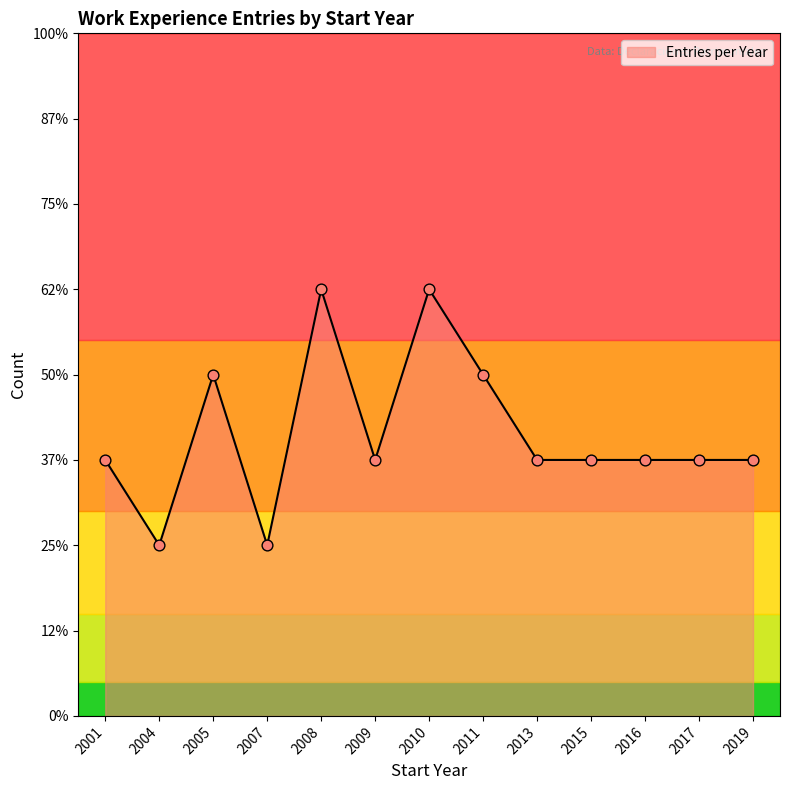

What is the ratio of the value at 2001 to the value at 2009?

1.0